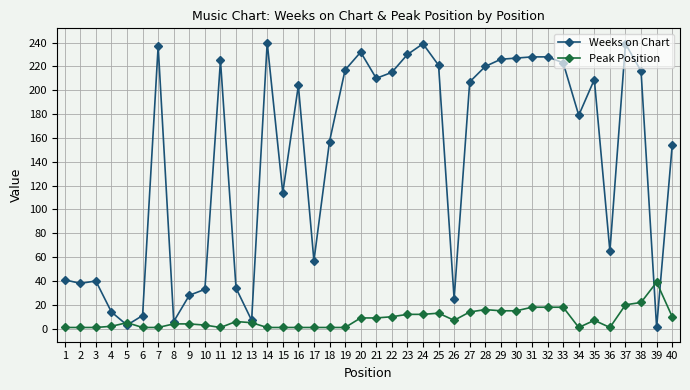

At 7, list the series in order from largest to smallest.

Weeks on Chart, Peak Position